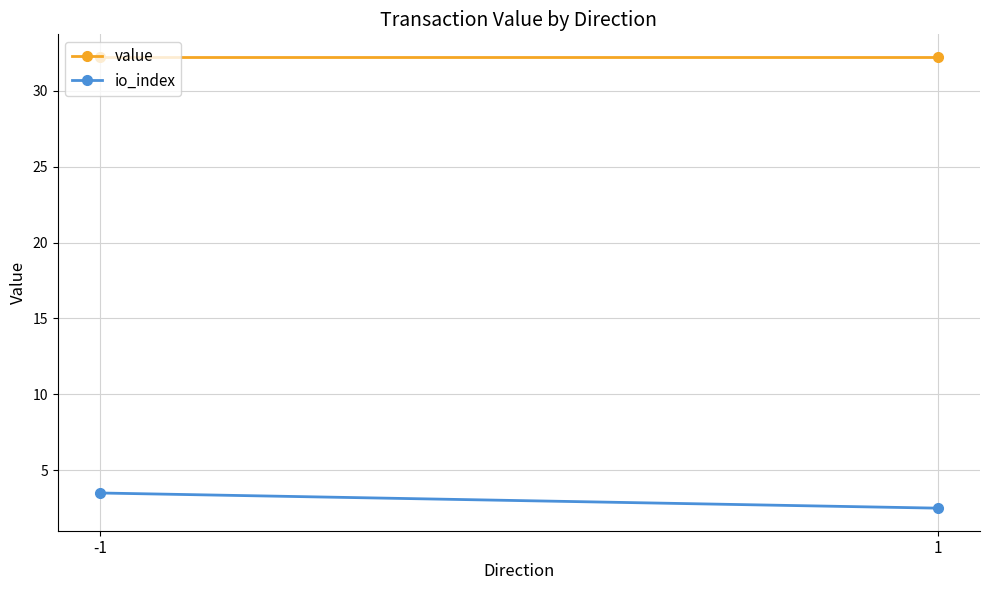

How many lines are shown in the chart?

2